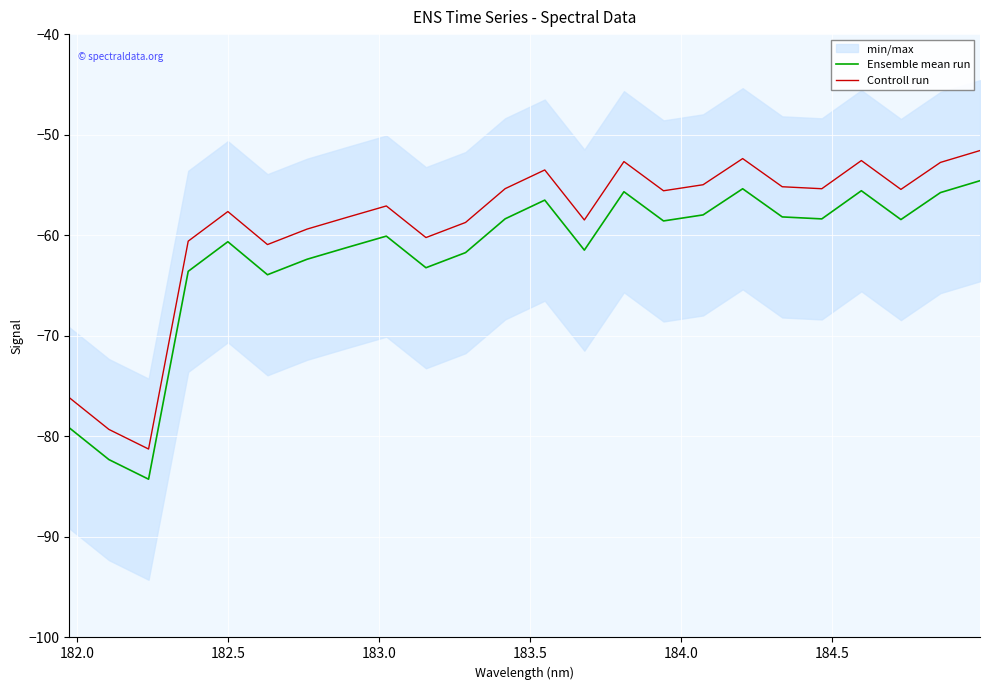

True or false: Controll run and Ensemble mean run intersect in this chart.

False